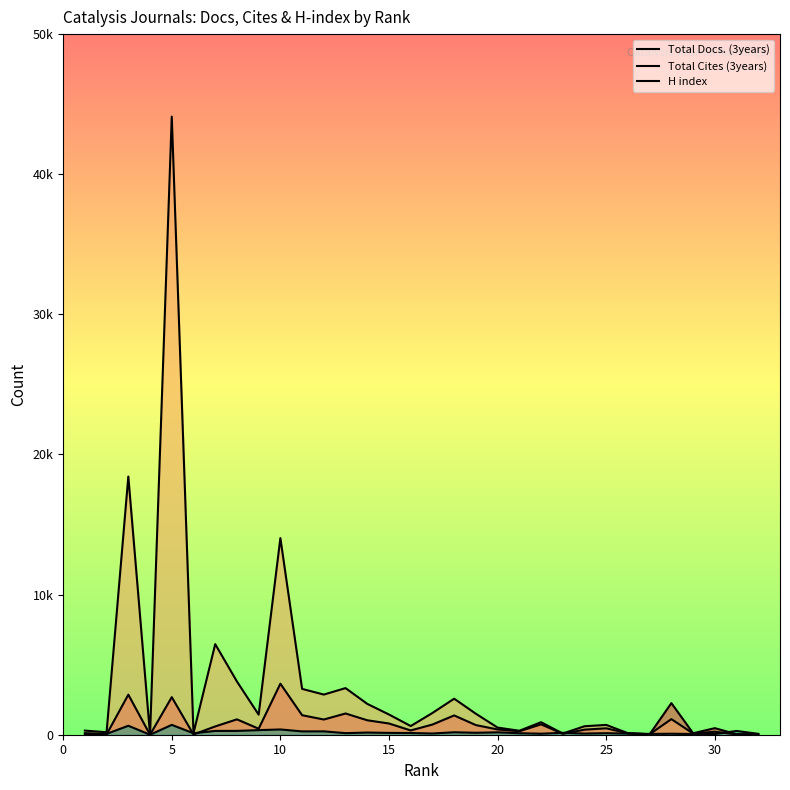

What are all the series names shown in the legend?

Total Docs. (3years), Total Cites (3years), H index